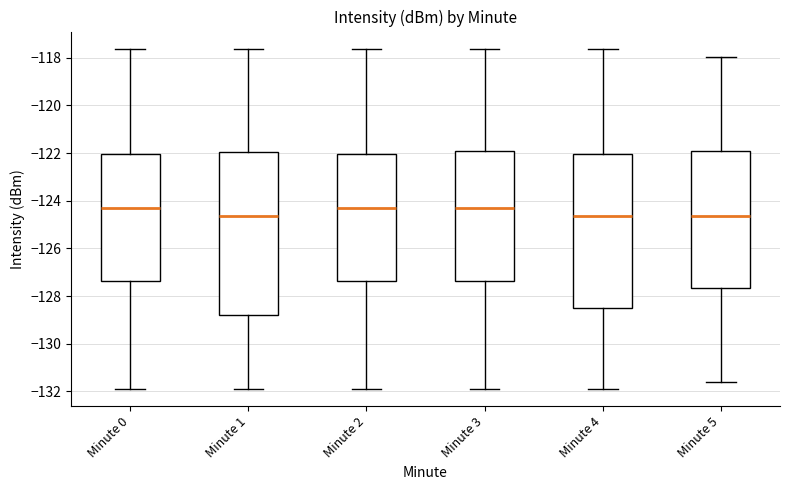

Reading left to right, read every box against the y-axis: the position of its median line, the range the box covers, and the ends of its whiskers. The values are not printed on the chart, so give them approximately, as read against the axis.

Minute 0: median -124.4, box -127.4 to -122.0, whiskers -132.0 to -117.6
Minute 1: median -124.6, box -128.8 to -122.0, whiskers -132.0 to -117.6
Minute 2: median -124.4, box -127.4 to -122.0, whiskers -132.0 to -117.6
Minute 3: median -124.4, box -127.4 to -122.0, whiskers -132.0 to -117.6
Minute 4: median -124.6, box -128.6 to -122.0, whiskers -132.0 to -117.6
Minute 5: median -124.6, box -127.6 to -122.0, whiskers -131.6 to -118.0